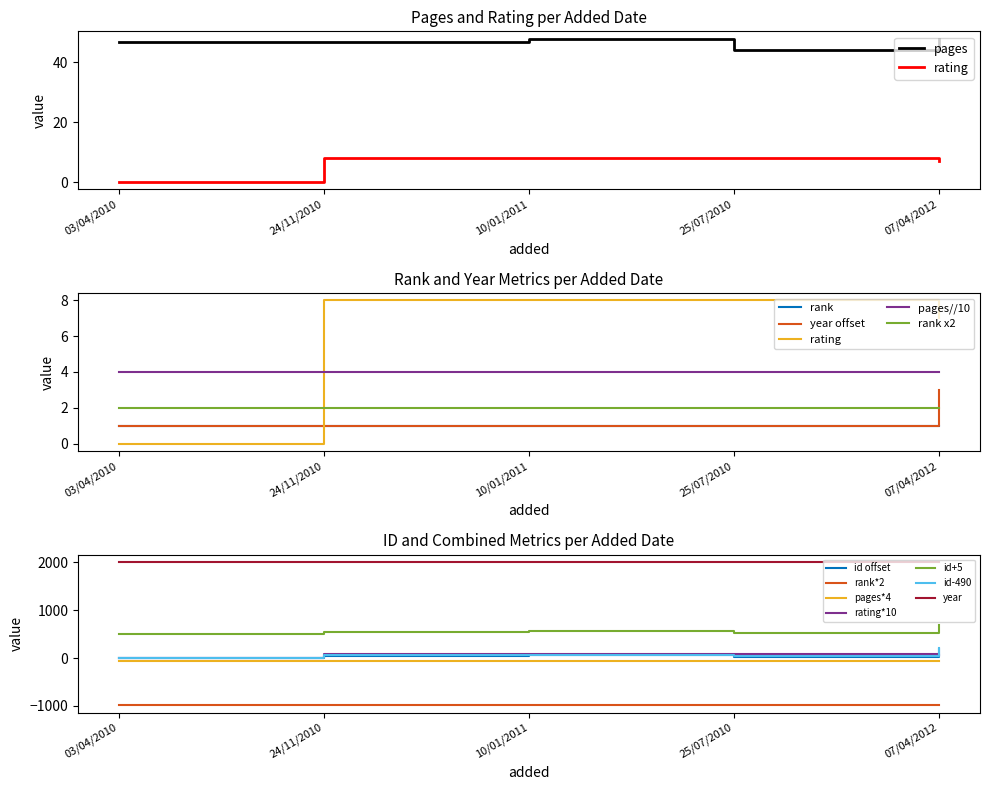

True or false: rating*10 and year intersect in this chart.

False